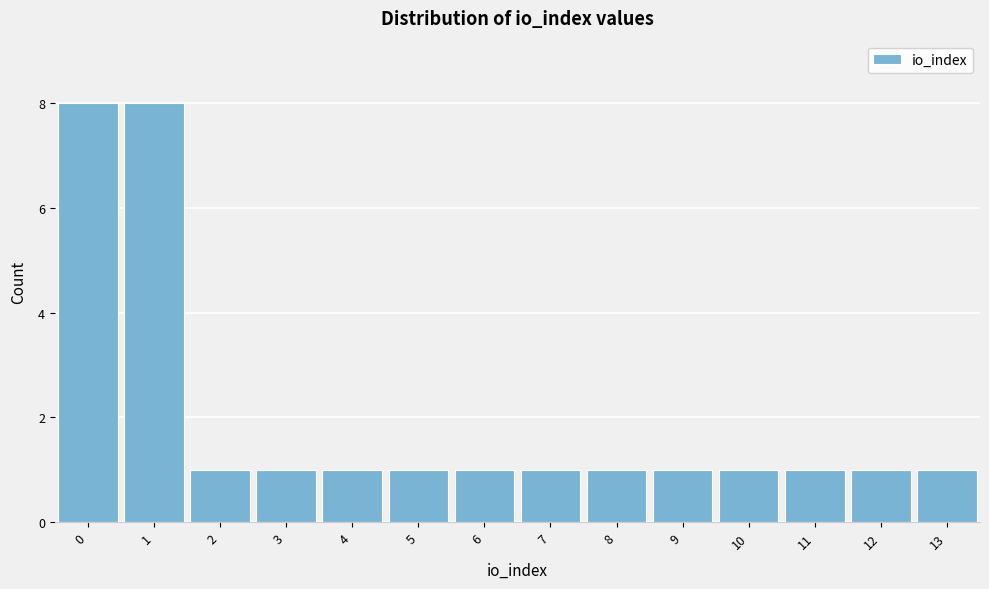

What is the height of the bar covering -0.5 to 0.5 on the x-axis? The values are not printed on the chart, so give them approximately, as read against the axis.

8